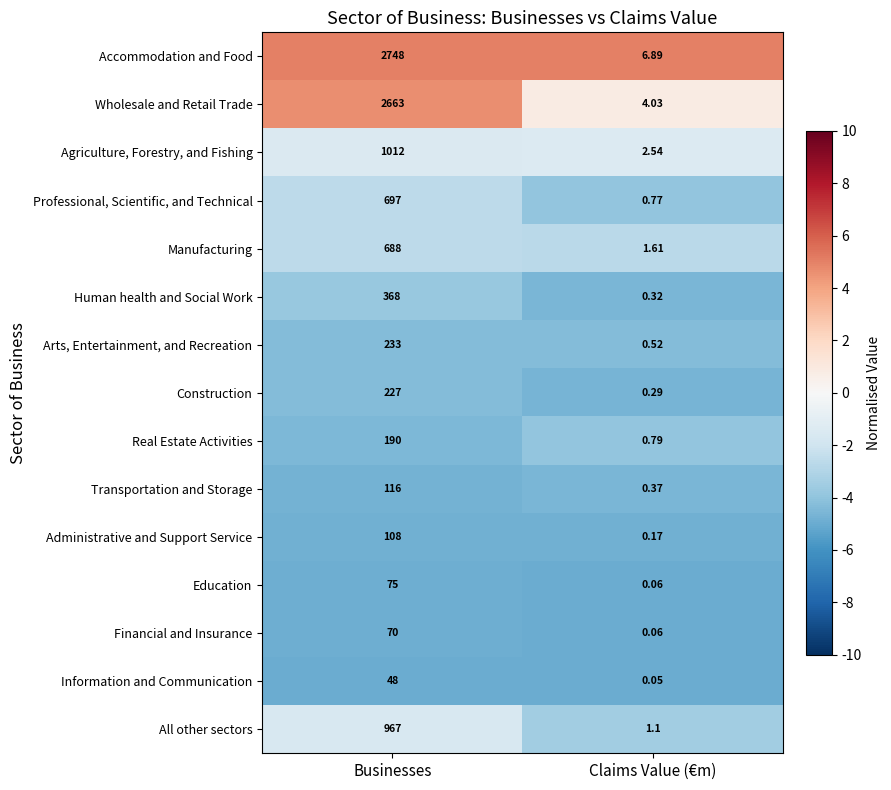

At which category is the sum across all series the highest?

Businesses